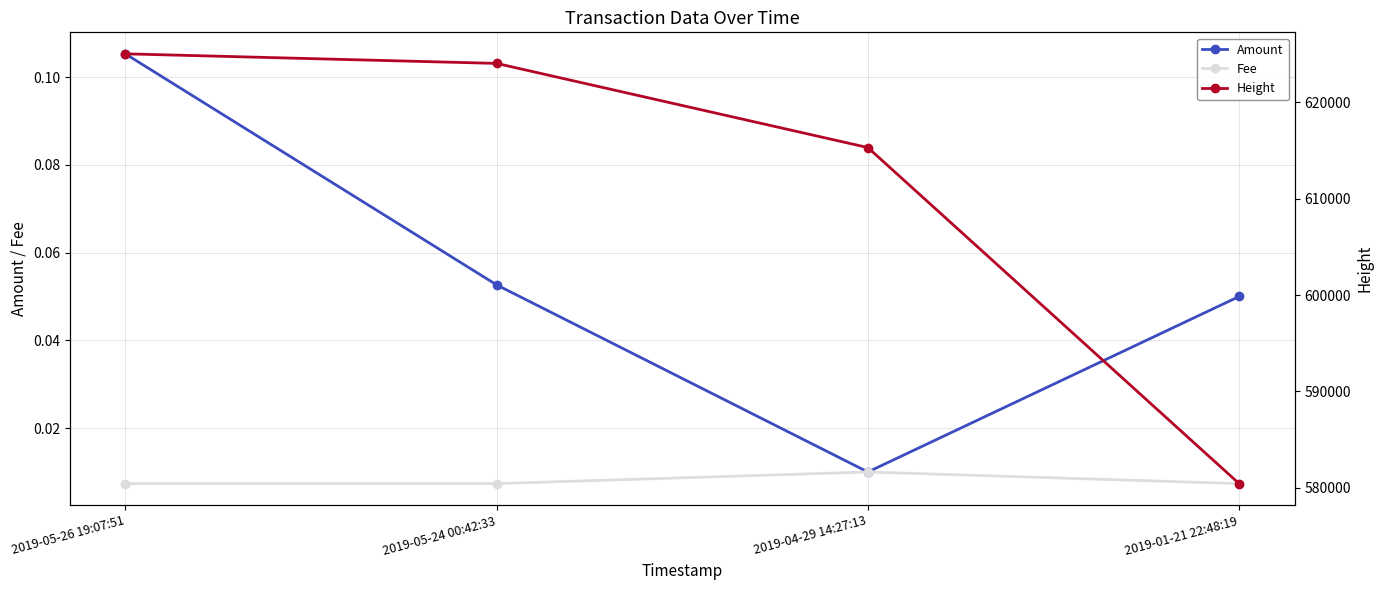

What value does the Height series have at 2019-04-29 14:27:13?

615312.0